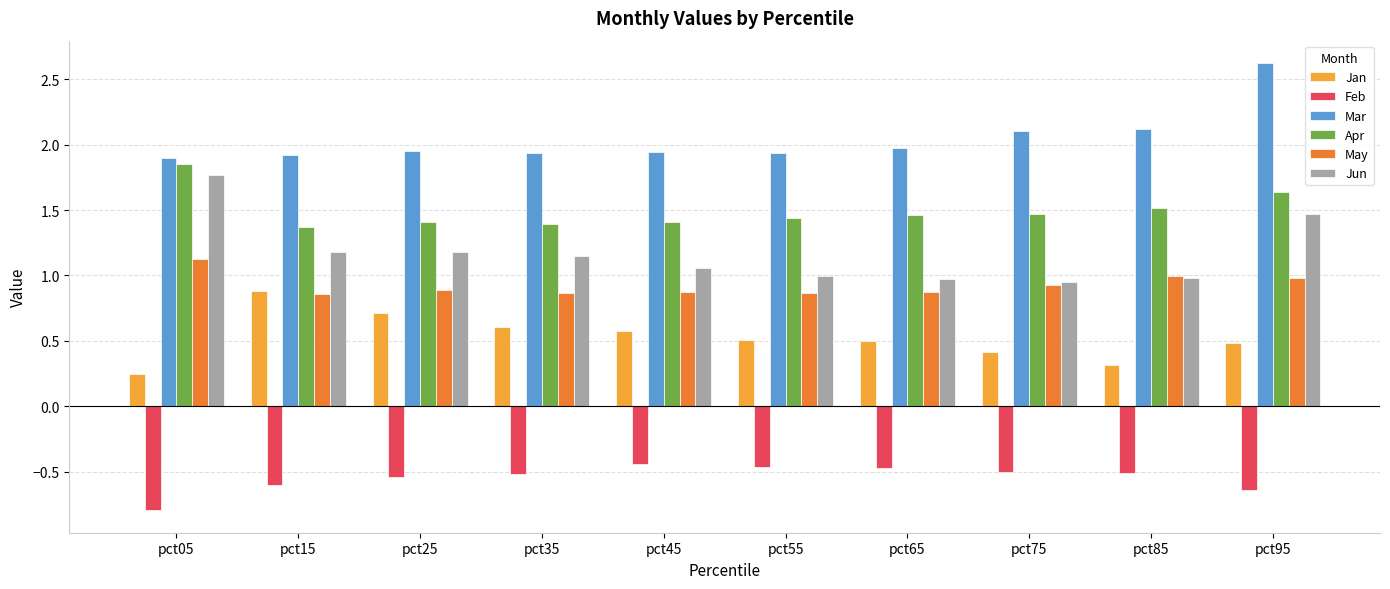

Read the Jan value at pct35.

0.6